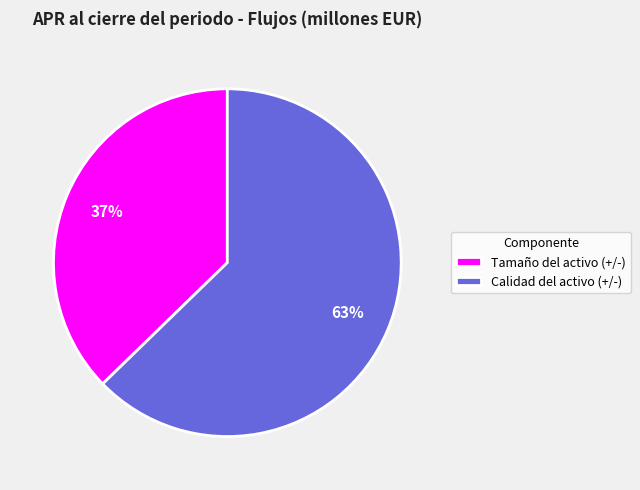

Which has a higher value, Calidad del activo (+/-) or Tamaño del activo (+/-)?

Calidad del activo (+/-)